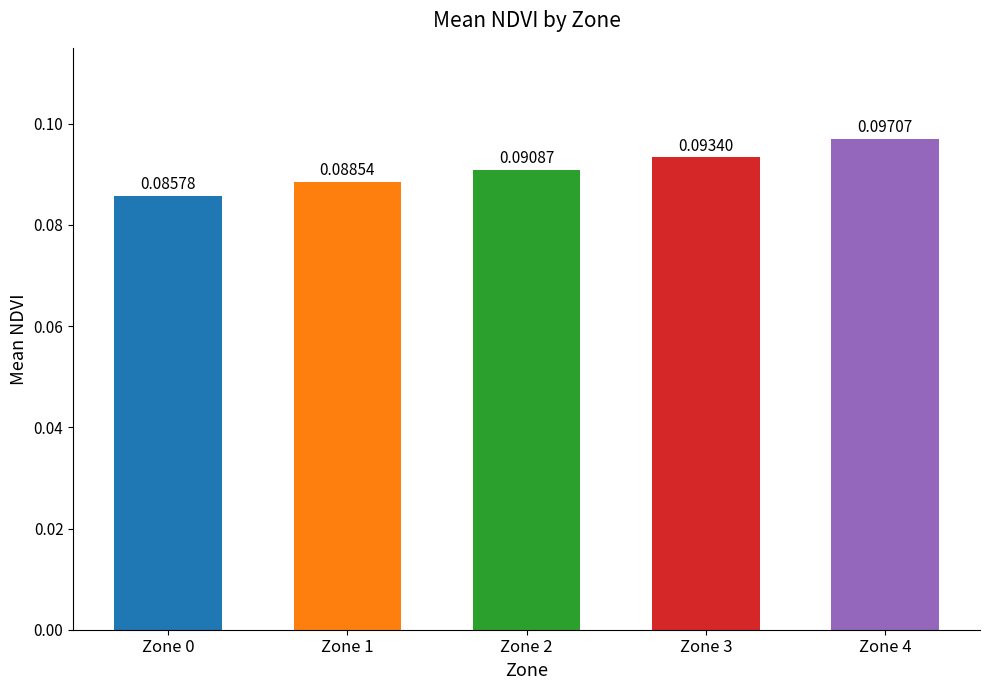

Which has a higher value, Zone 0 or Zone 2?

Zone 2